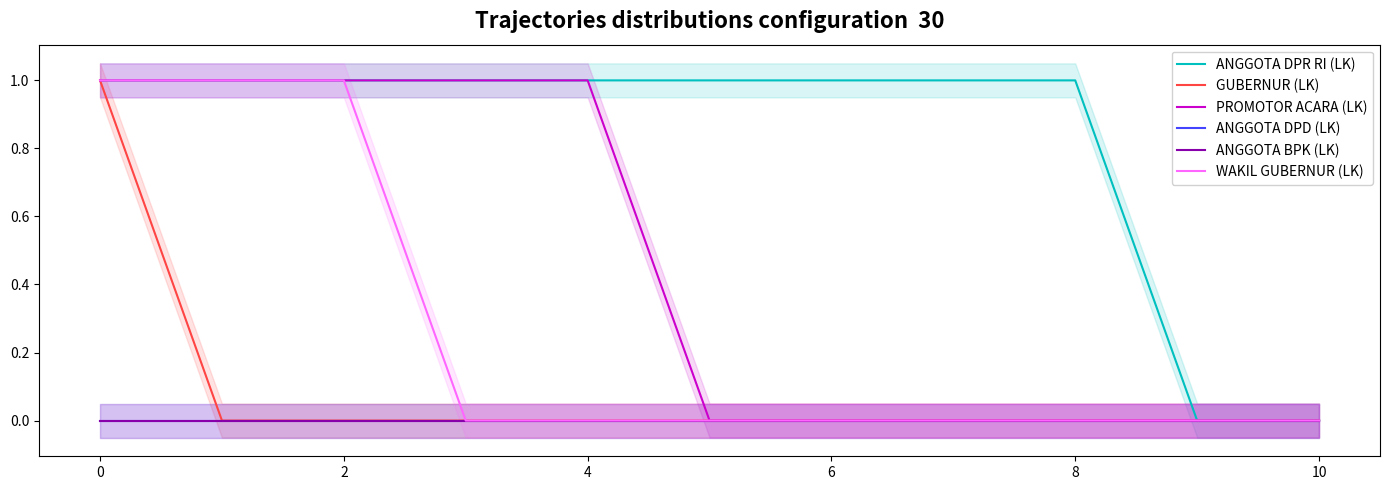

True or false: ANGGOTA DPD (LK) and ANGGOTA BPK (LK) intersect in this chart.

False